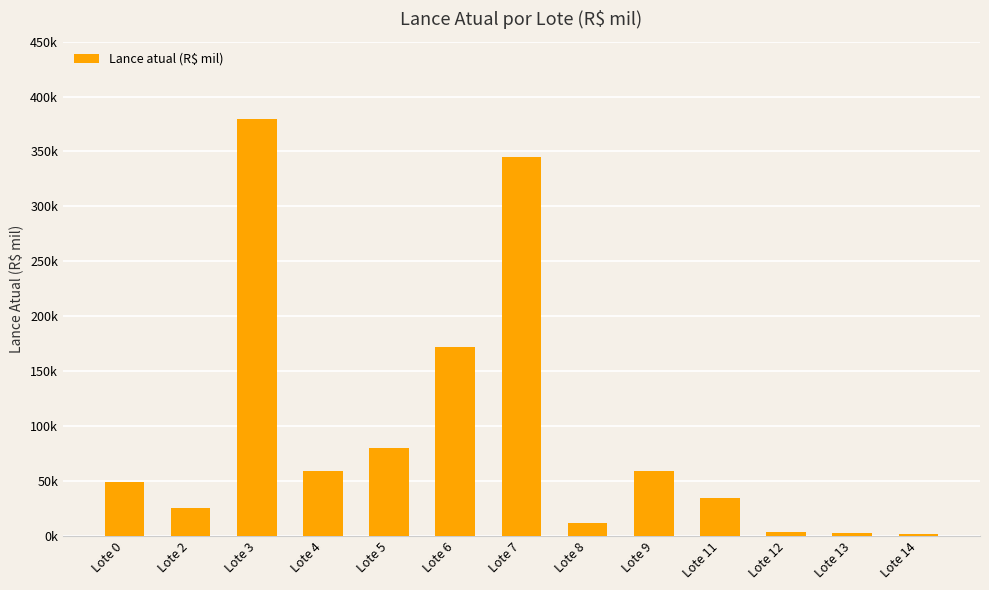

What is the sum of all values?

1224.0